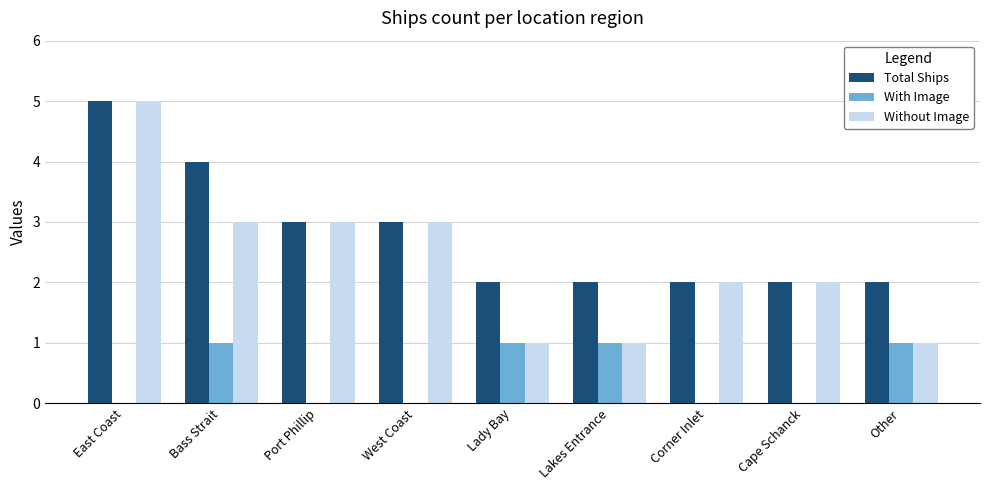

Which series changed the most between Port Phillip and Other?

Without Image